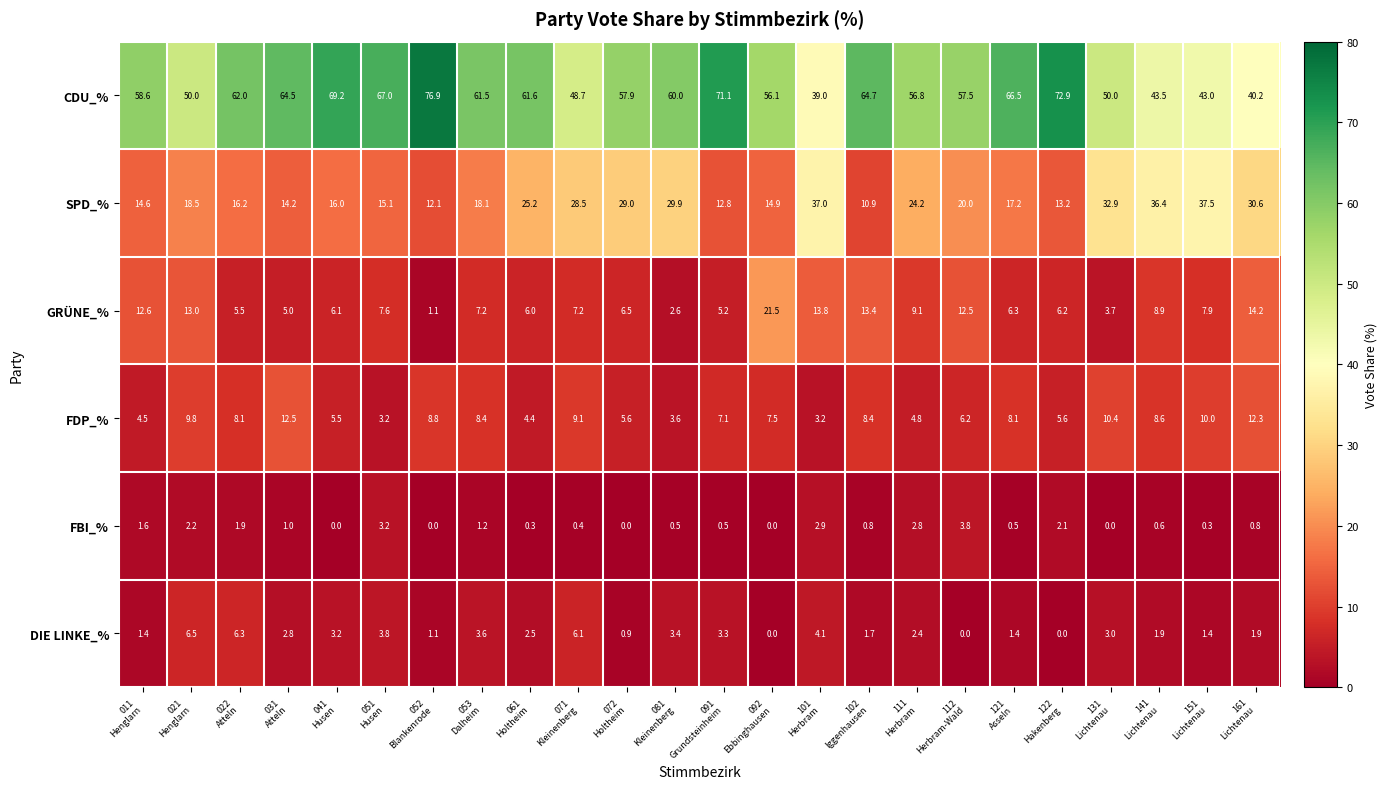

What is the average value of the FDP_% series?

7.3